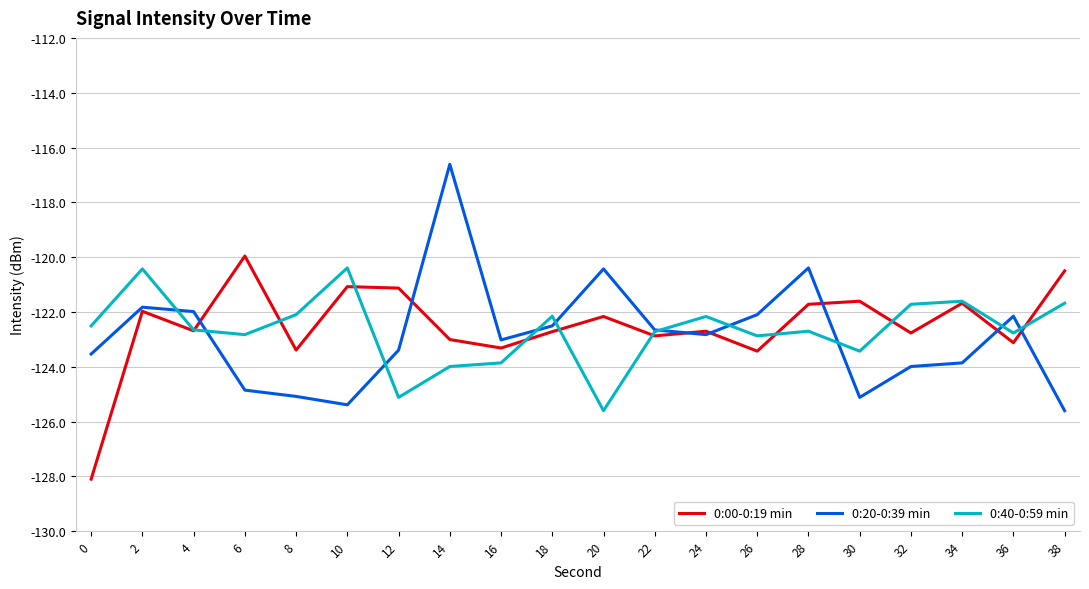

The value of 0:40-0:59 min at 18 is -122.2. True or false?

True